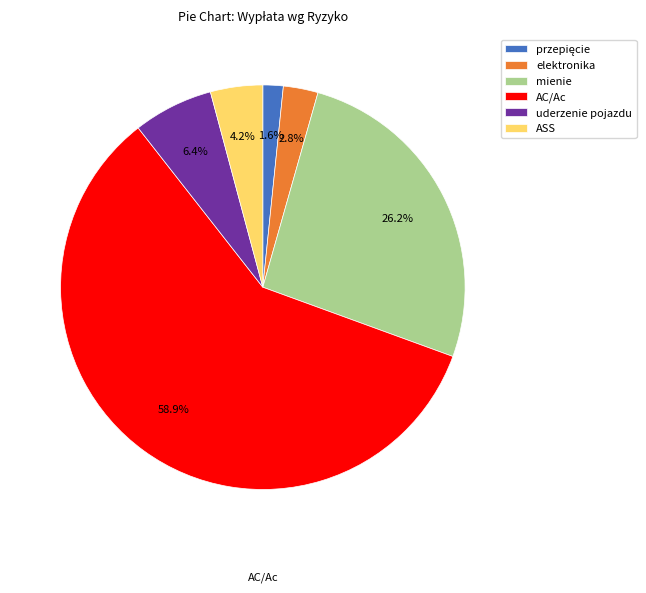

Which slice is the largest?

AC/Ac